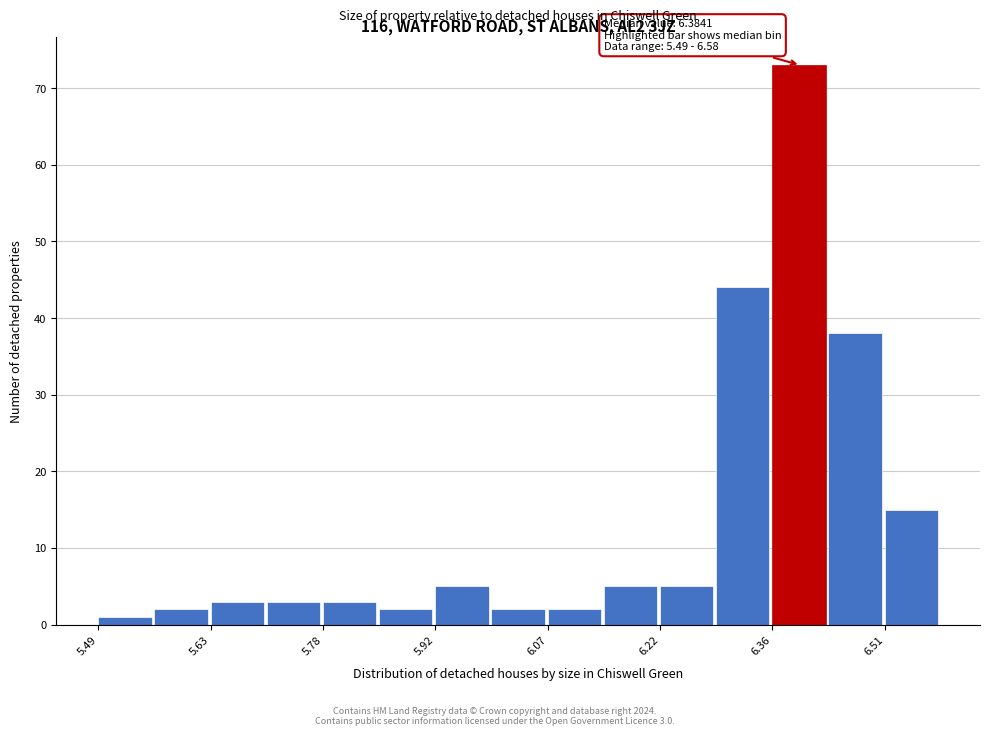

Around what value on the x-axis is the tallest bar? Give the approximate position of its centre, as read against the axis.

6.40